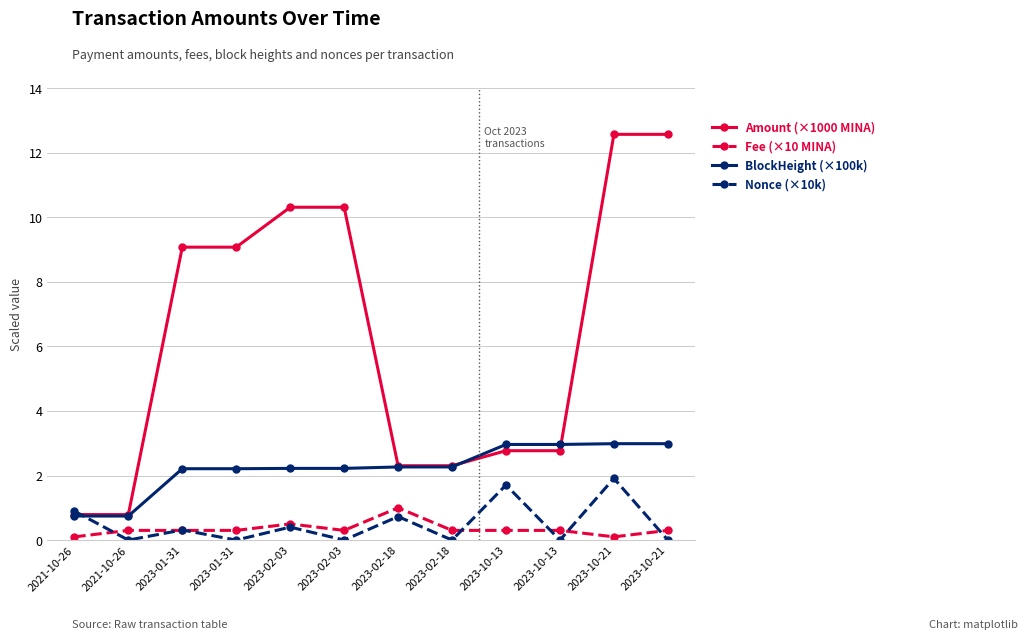

What are all the series names shown in the legend?

Amount (×1000 MINA), Fee (×10 MINA), BlockHeight (×100k), Nonce (×10k)